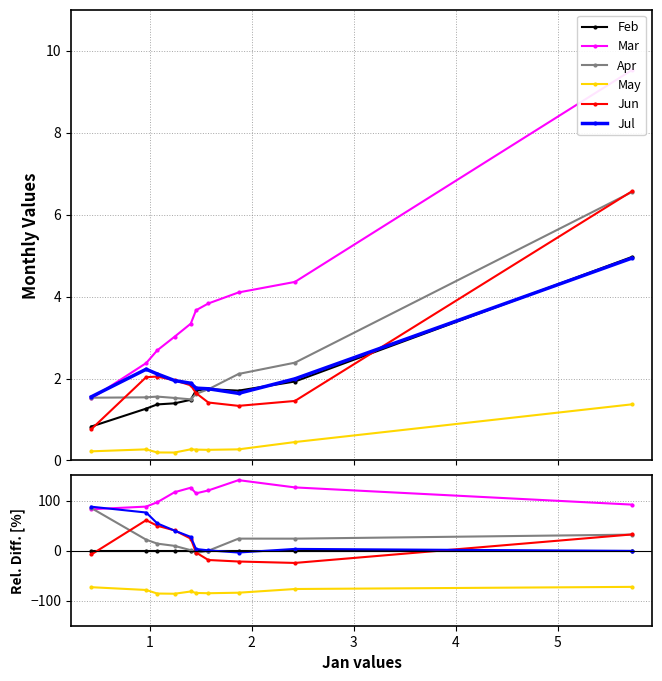

What is the spread (max minus min) of values at 2?

224.8